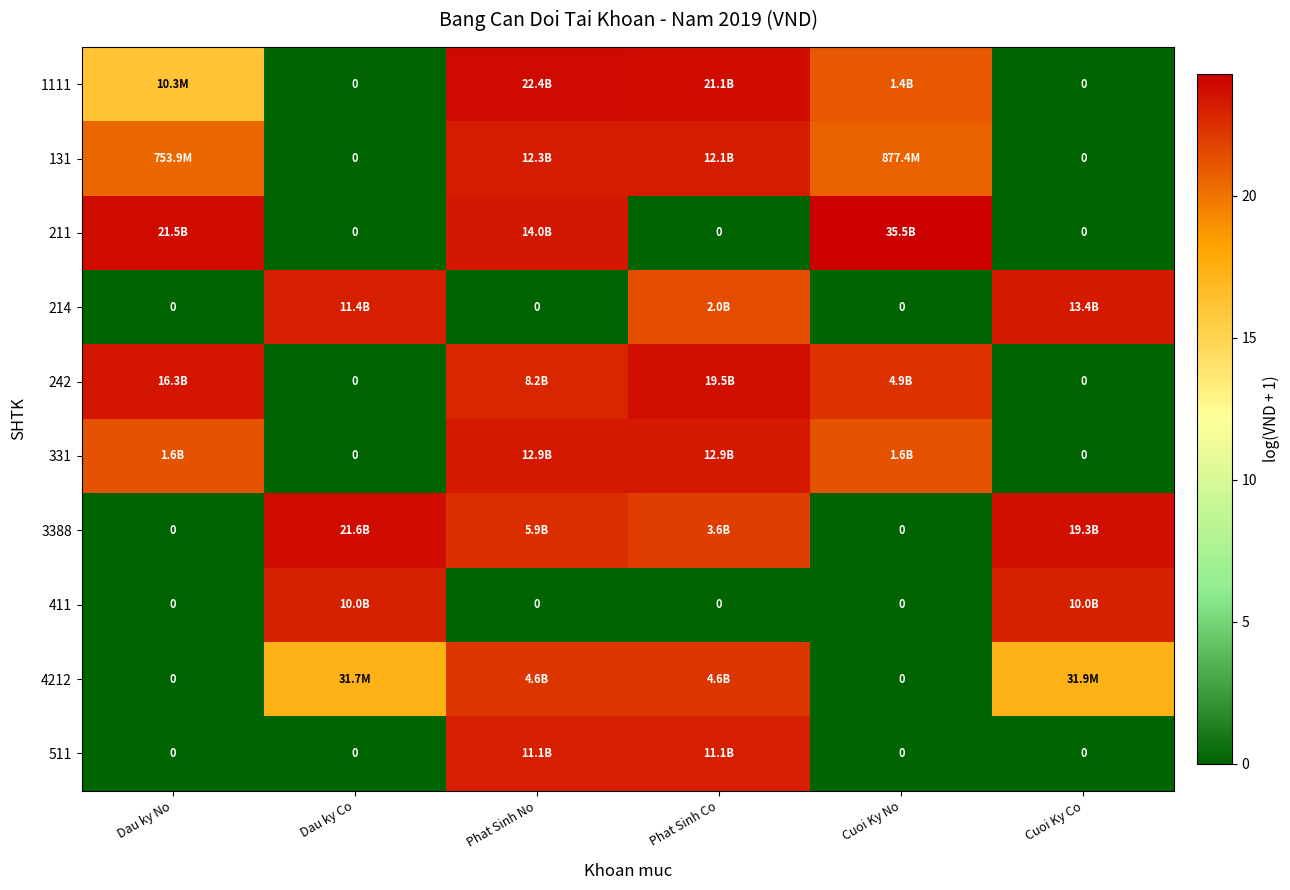

Where is 4212 nearest to the value 11?

Dau ky Co